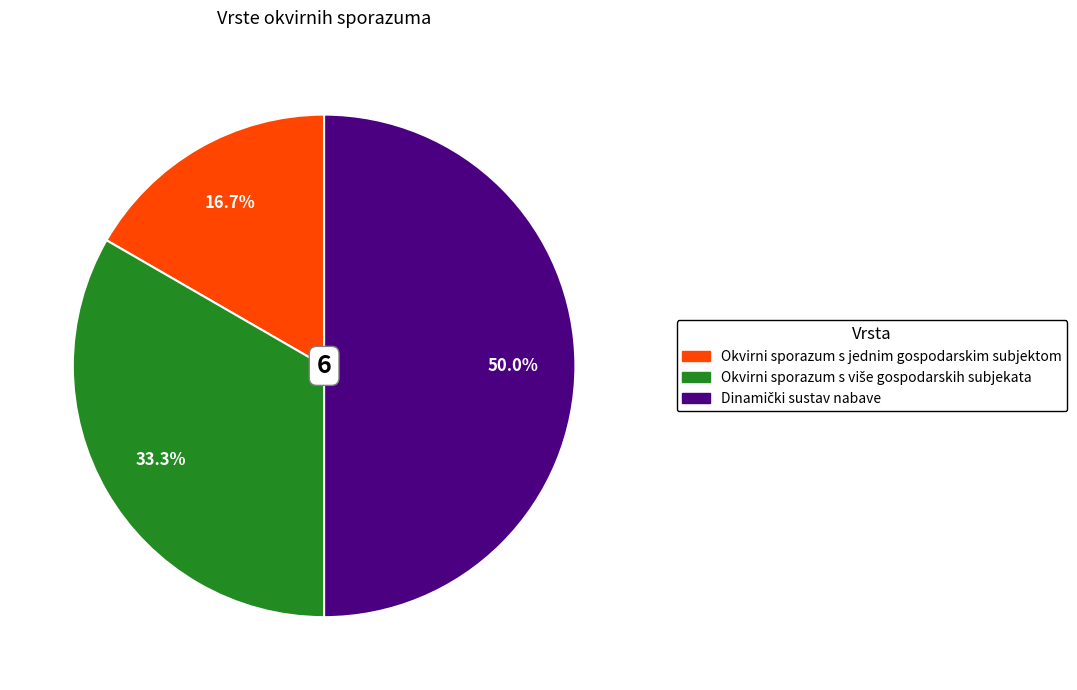

Which category has the smallest portion of the pie?

Okvirni sporazum s jednim gospodarskim subjektom